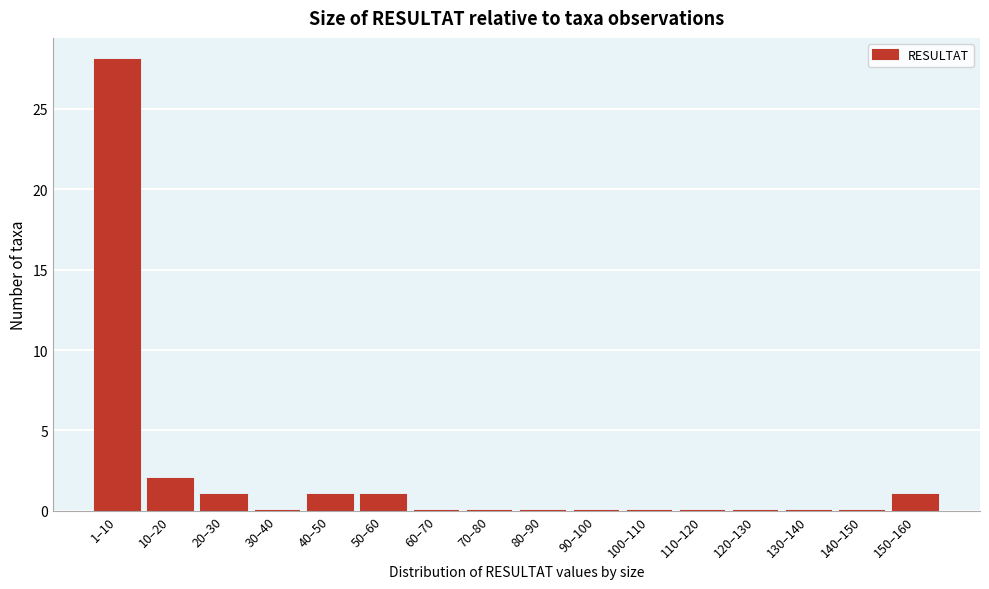

Reading right to left, what are all the values shown in this chart?

150–160=1	140–150=0	130–140=0	120–130=0	110–120=0	100–110=0	90–100=0	80–90=0	70–80=0	60–70=0	50–60=1	40–50=1	30–40=0	20–30=1	10–20=2	1–10=28